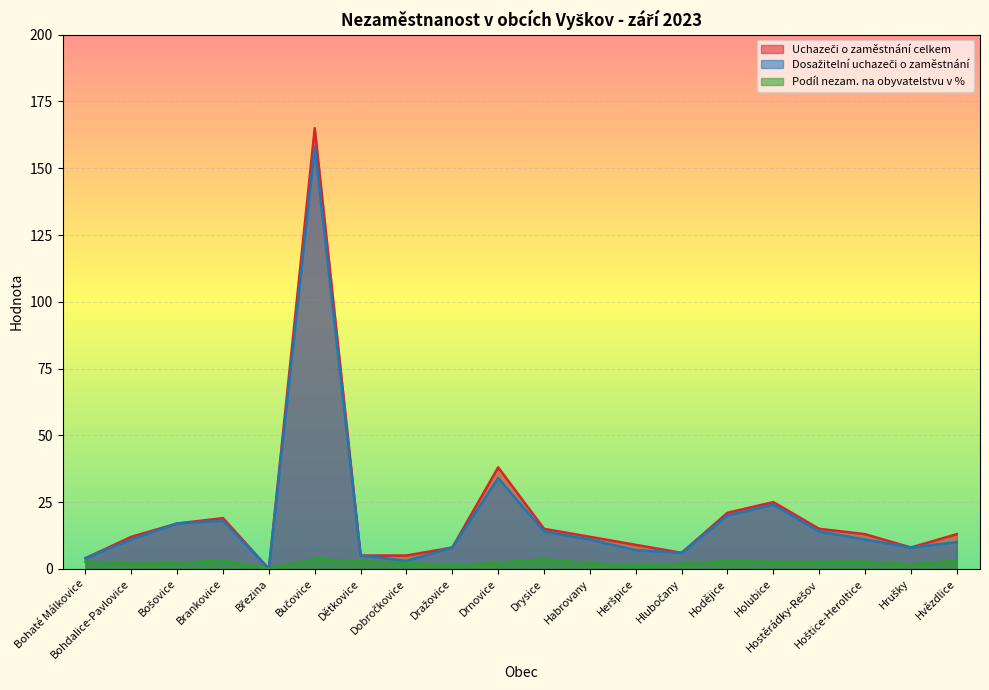

List the labels in order of Dosažitelní uchazeči o zaměstnání value, largest first.

Bučovice, Drnovice, Holubice, Hodějice, Brankovice, Bošovice, Drysice, Hostěrádky-Rešov, Bohdalice-Pavlovice, Habrovany, Hoštice-Heroltice, Hvězdlice, Dražovice, Hrušky, Heršpice, Hlubočany, Dětkovice, Bohaté Málkovice, Dobročkovice, Březina